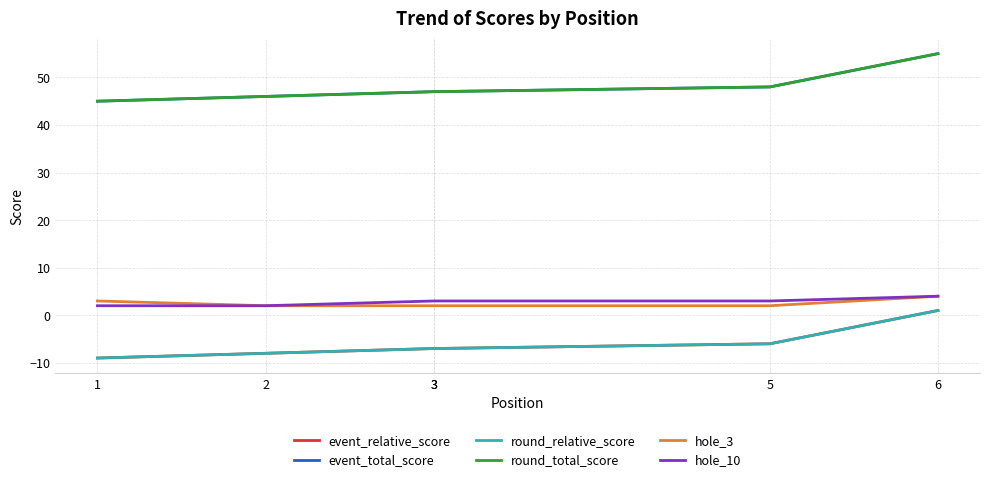

True or false: event_relative_score and event_total_score intersect in this chart.

False